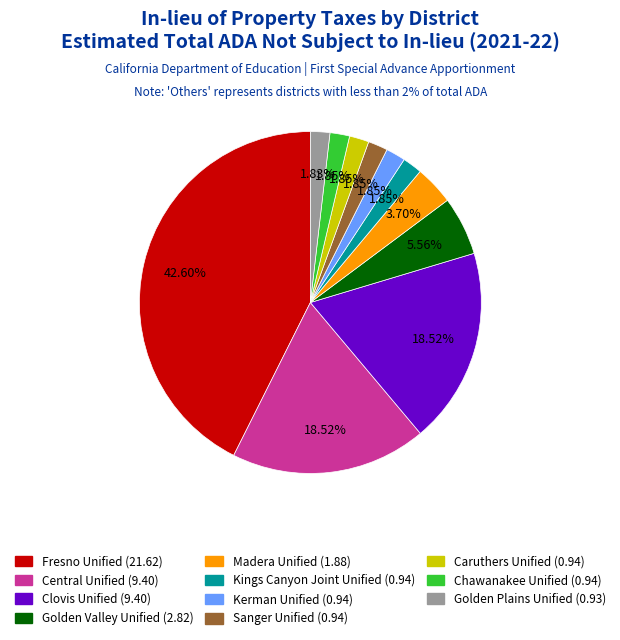

What is the largest slice in the pie chart?

Fresno Unified